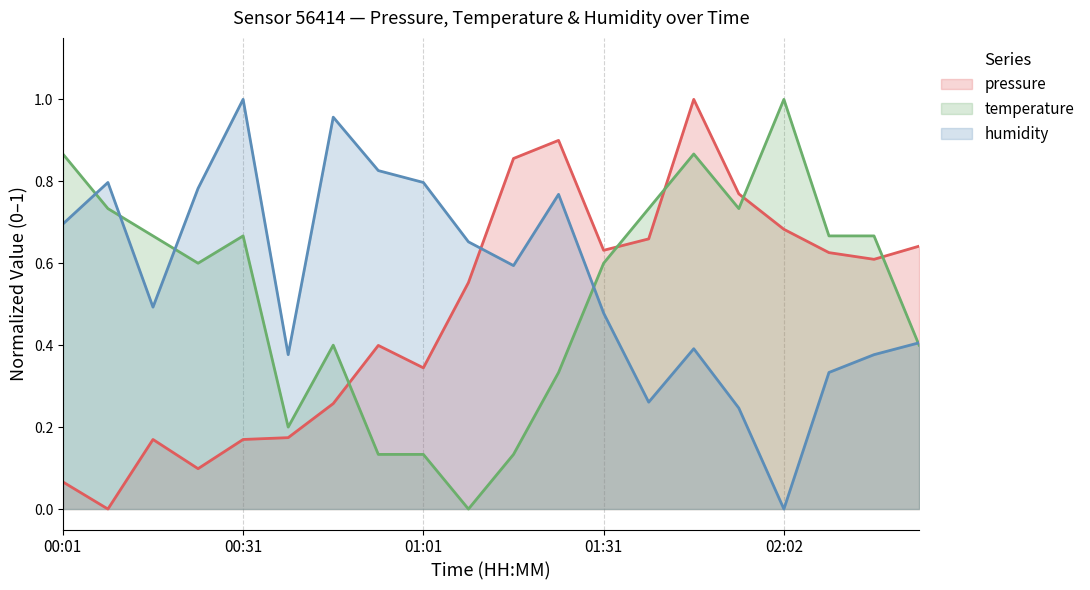

True or false: humidity has a value of 0.4 at 00:24.

False